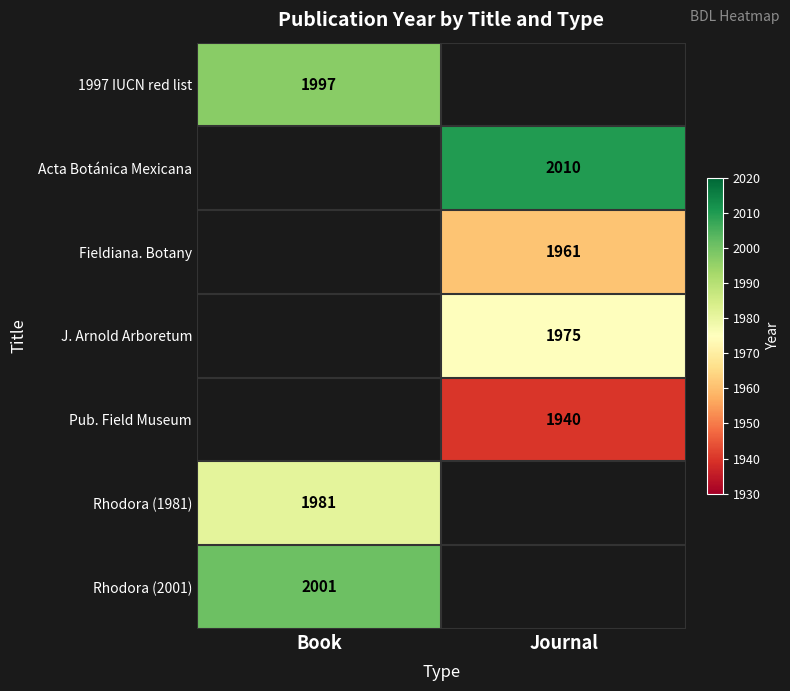

Is it true that Pub. Field Museum equals 887 at Journal?

False